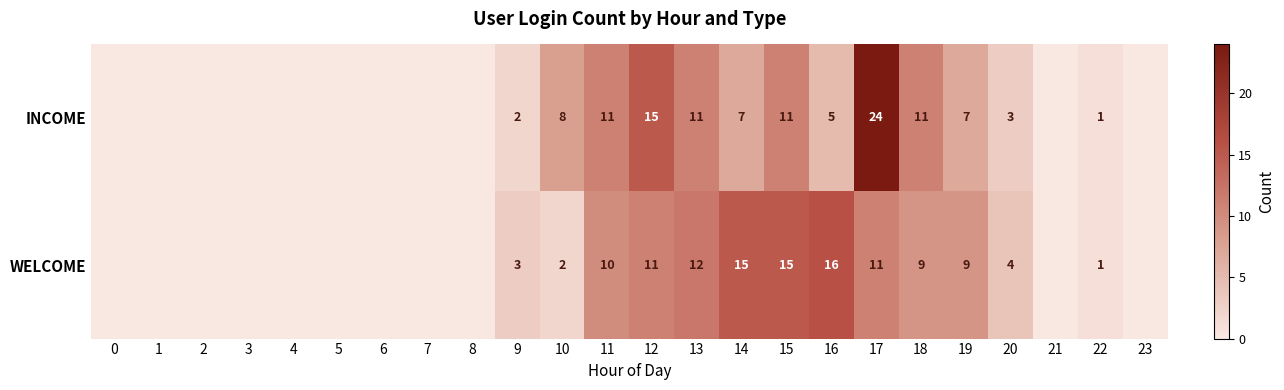

What is the sum of the WELCOME values at 16 and 19?

25